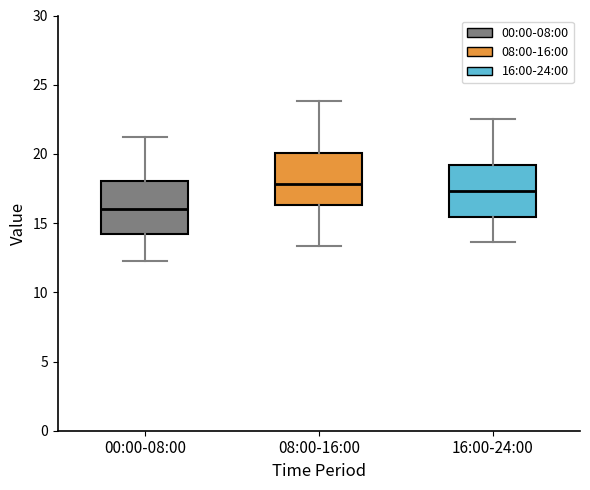

Reading left to right, transcribe this box plot: for each box, give where its median line is, the range the box spans, and where its two whiskers end, as read against the y-axis. The values are not printed on the chart, so give them approximately, as read against the axis.

00:00-08:00: median 16.0, box 14.0 to 18.0, whiskers 12.0 to 21.5
08:00-16:00: median 18.0, box 16.5 to 20.0, whiskers 13.5 to 24.0
16:00-24:00: median 17.5, box 15.5 to 19.0, whiskers 13.5 to 22.5